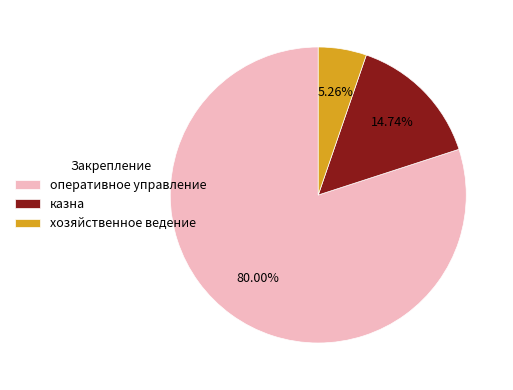

Does any single category account for the majority?

Yes